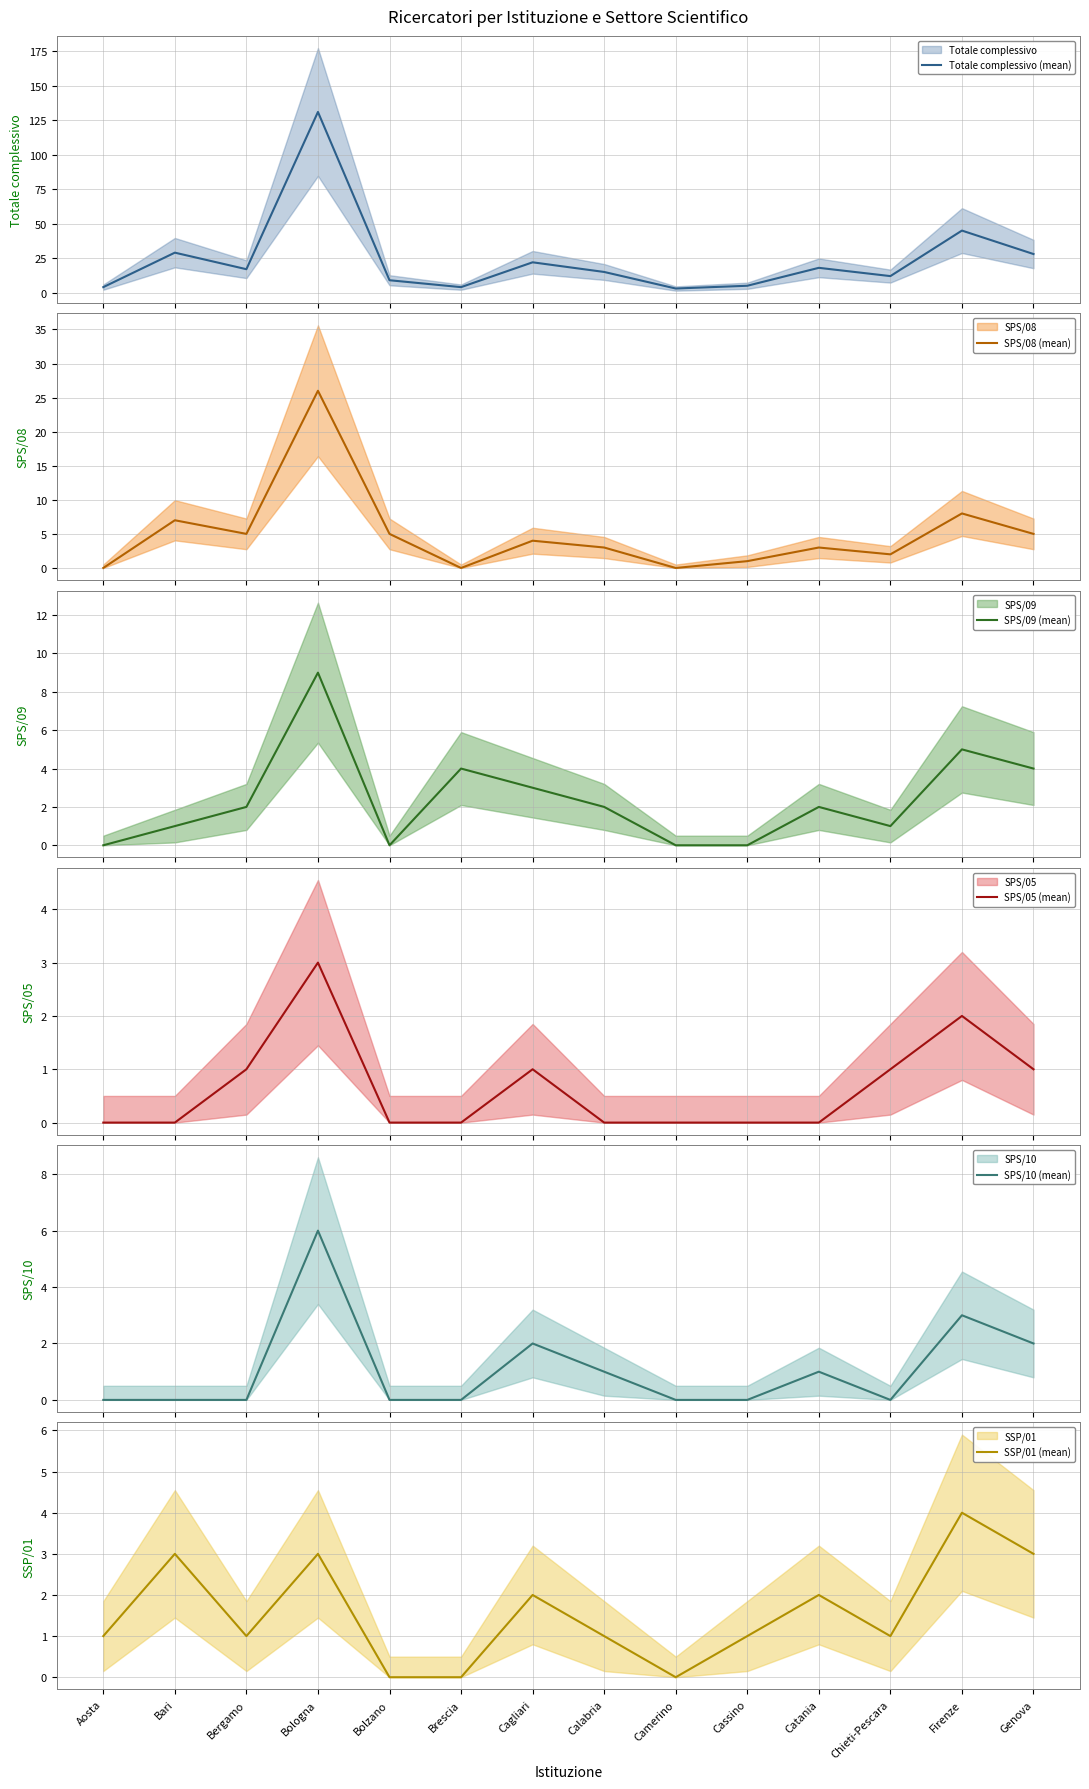

What is the difference between the second highest and second lowest values in the SPS/08 (mean) series?

8